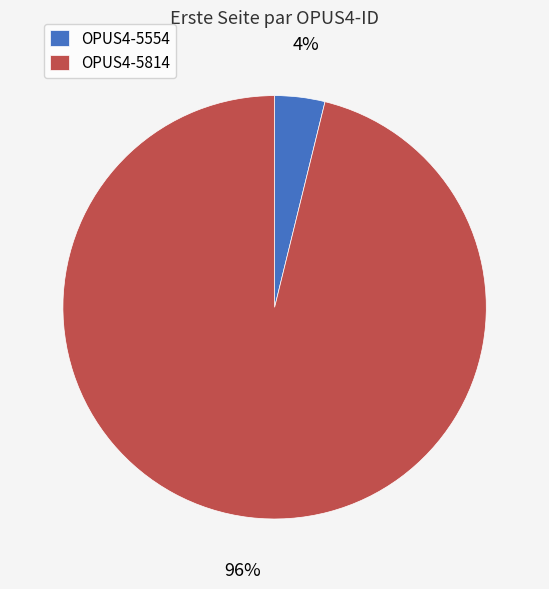

Combined, do OPUS4-5814 and OPUS4-5554 account for over 50%?

Yes